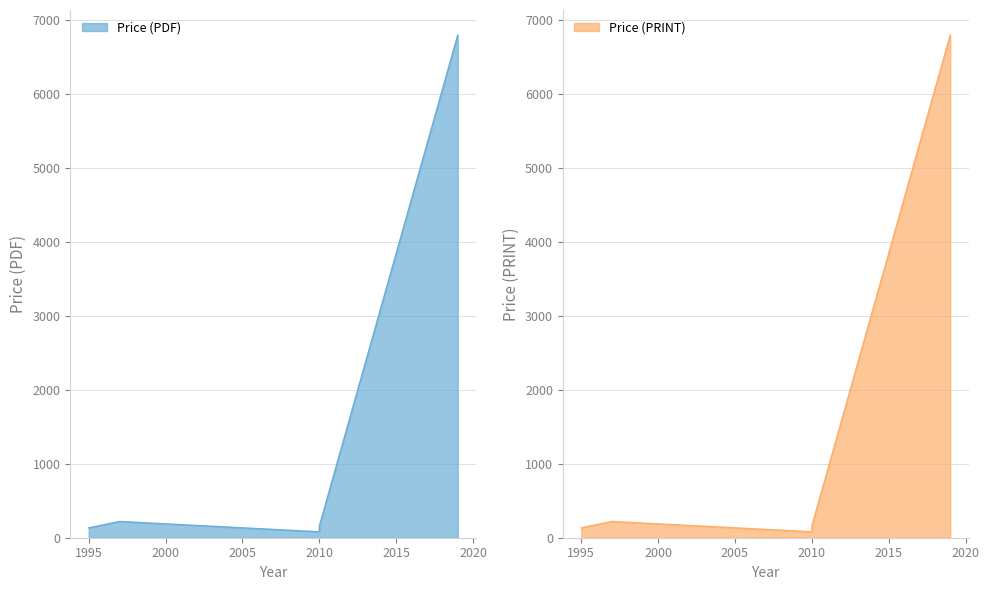

True or false: Price (PRINT) has more than 1 interior local peaks.

False